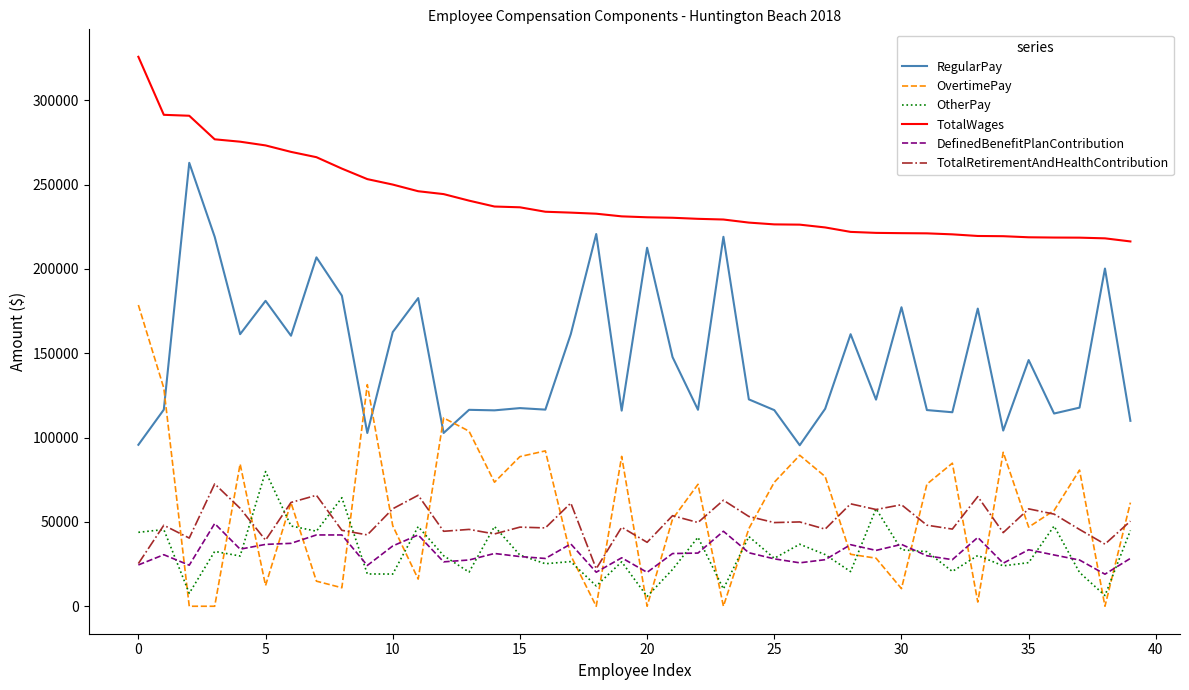

What is the highest value of the OtherPay series?

79845